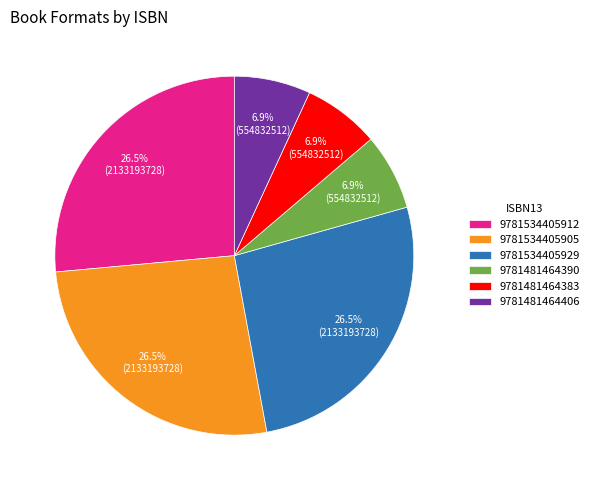

What percentage is the 9781481464406 slice, to the nearest percent?

7%